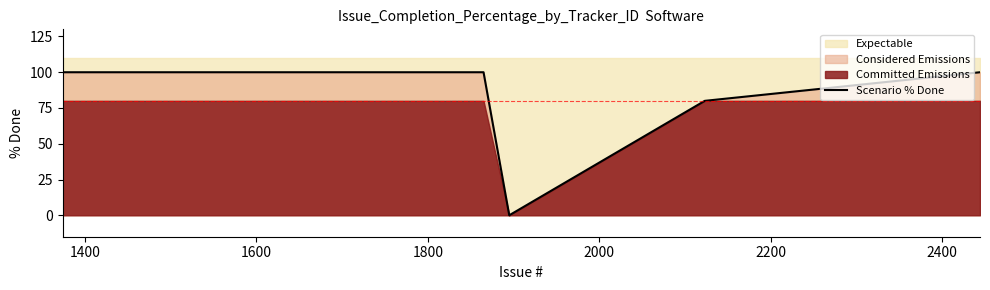

What is the difference between the maximum and second lowest values?

20